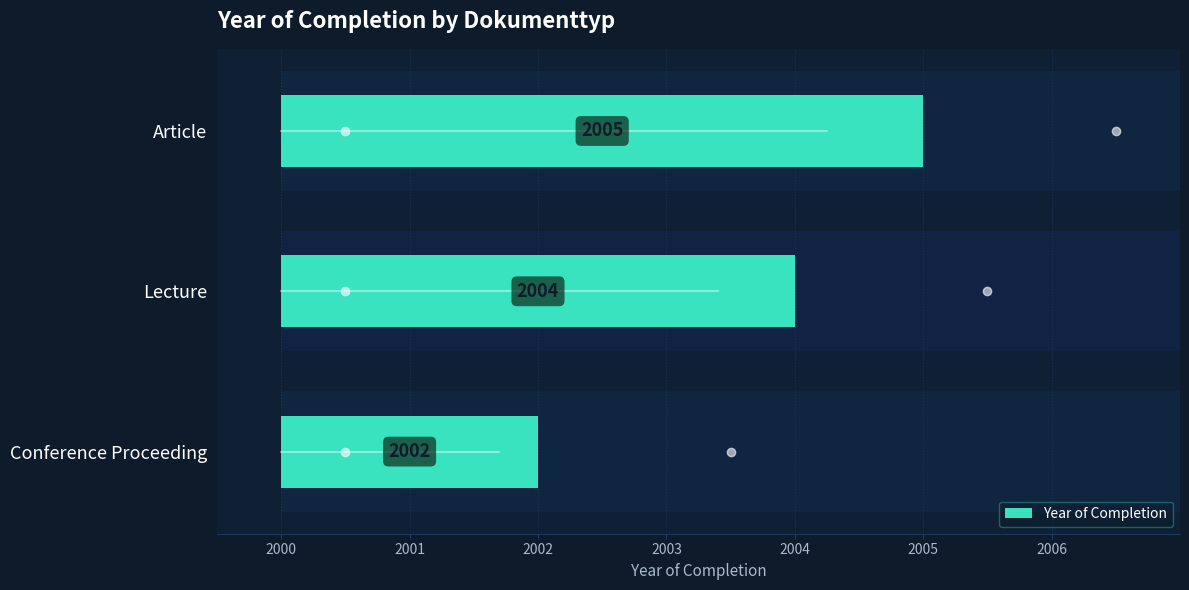

True or false: the data shows 7 at 2001.

False